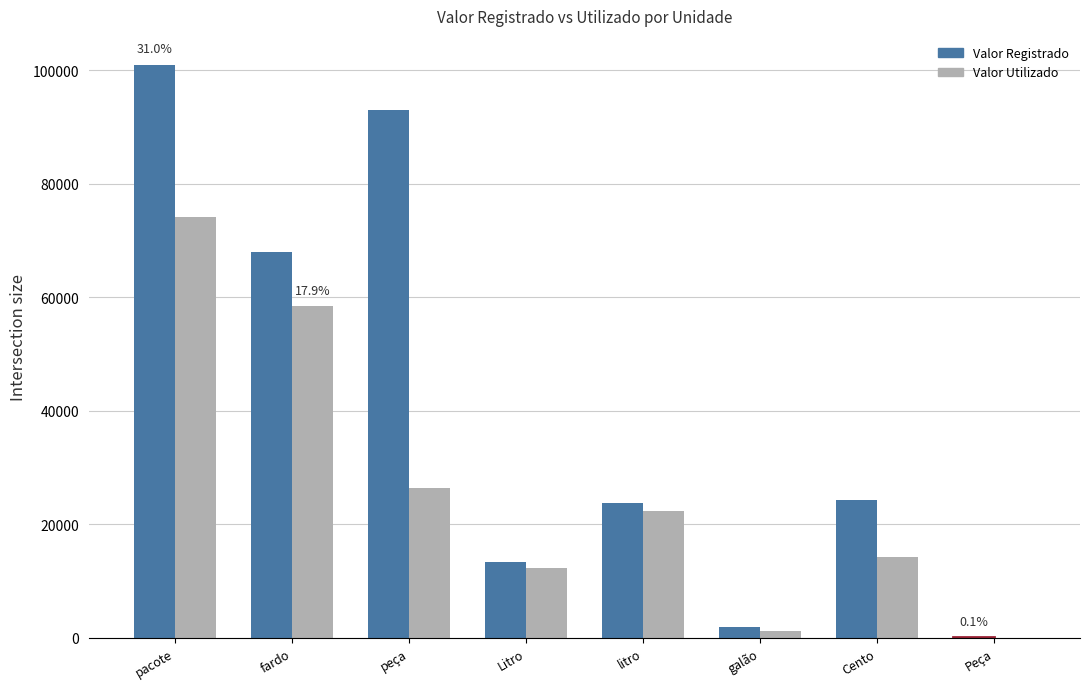

Which series changed the most between Cento and Peça?

Valor Registrado